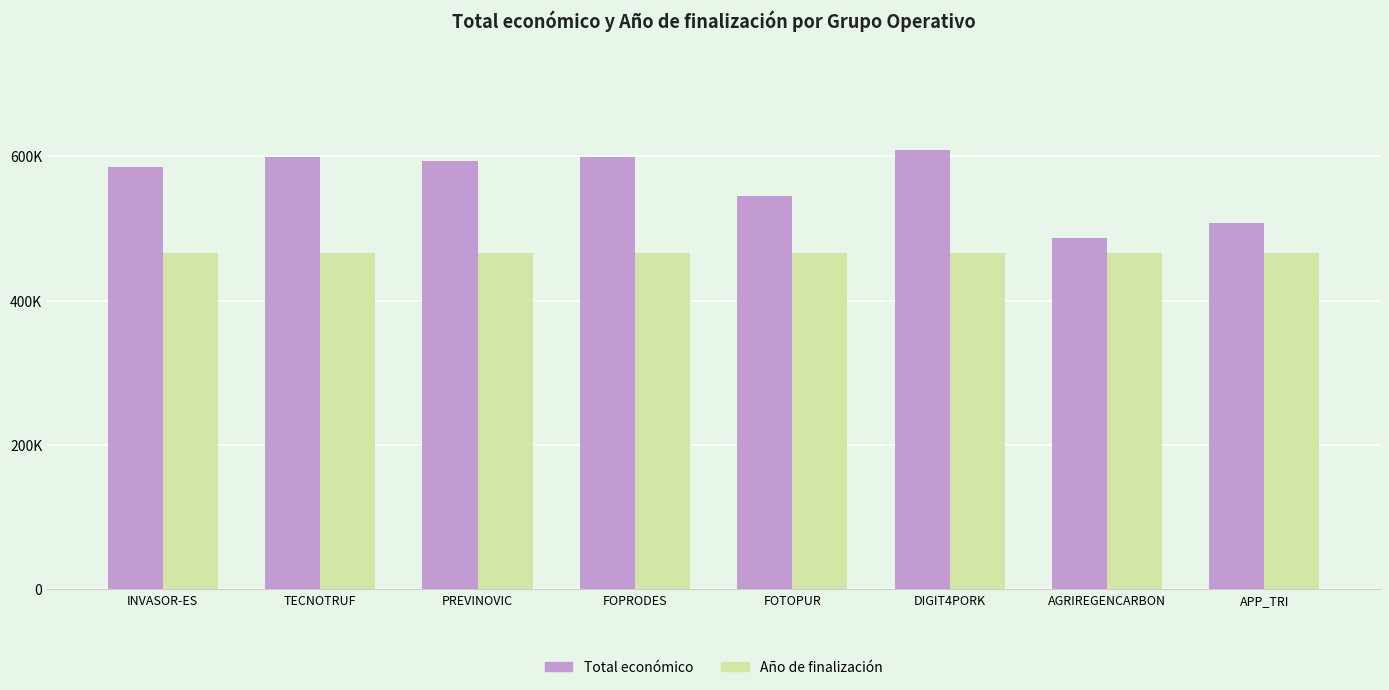

Are the bars horizontal?

No